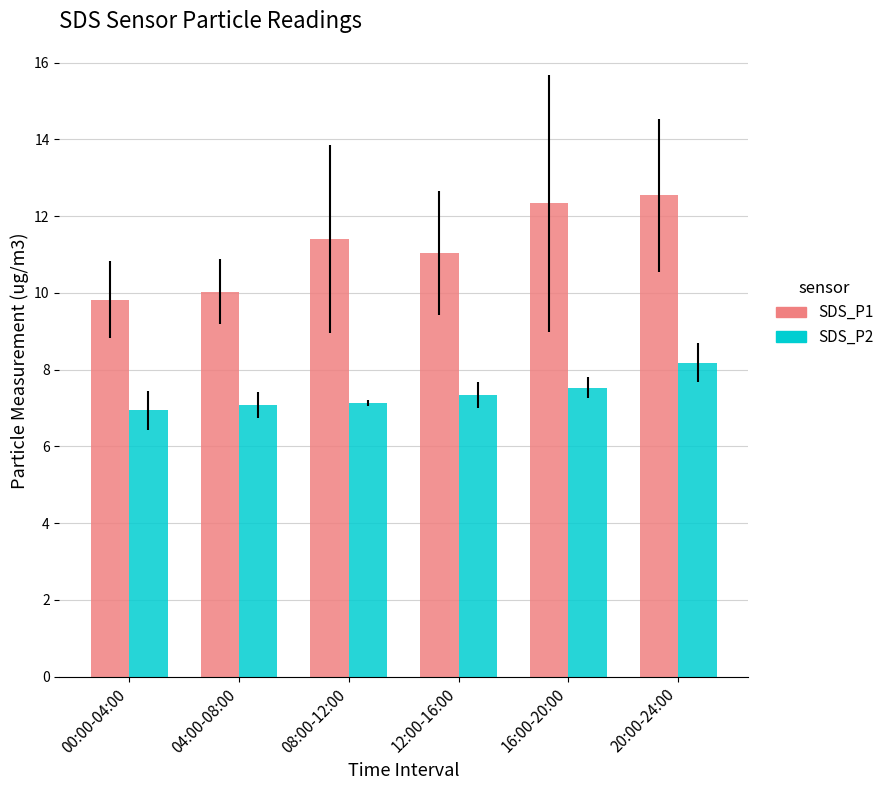

What is the label of the 4th bar from the right?

08:00-12:00